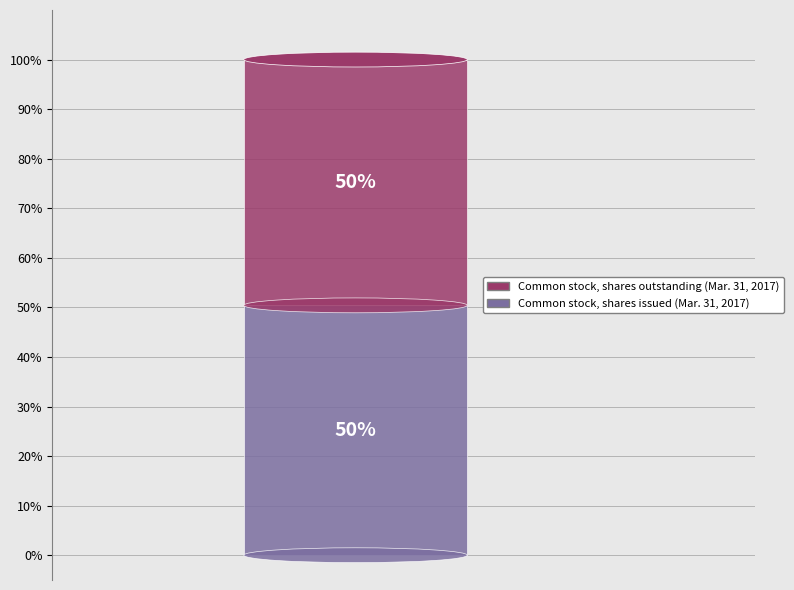

Rank the categories by value from lowest to highest.

Common stock, shares outstanding (Mar. 31, 2017), Common stock, shares issued (Mar. 31, 2017)